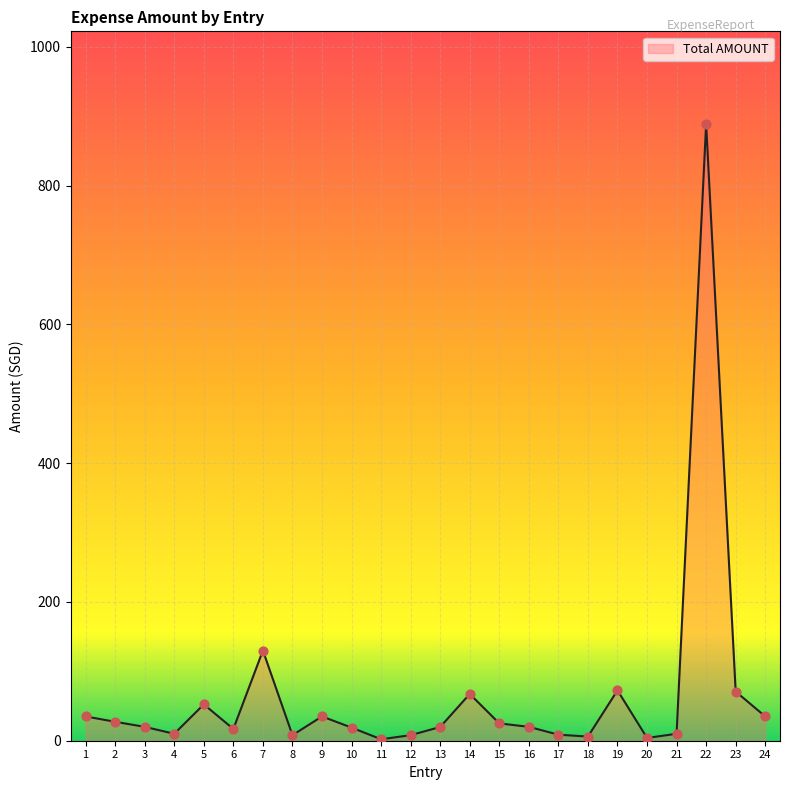

What is the change in value from 4 to 14?

+57.4